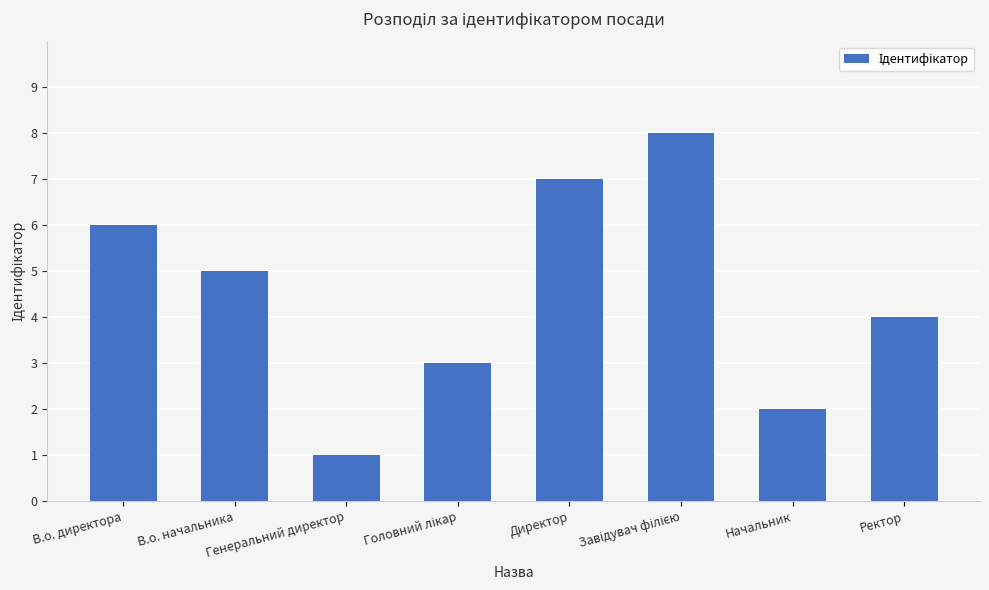

Is it true that the value at Ректор is 4?

True